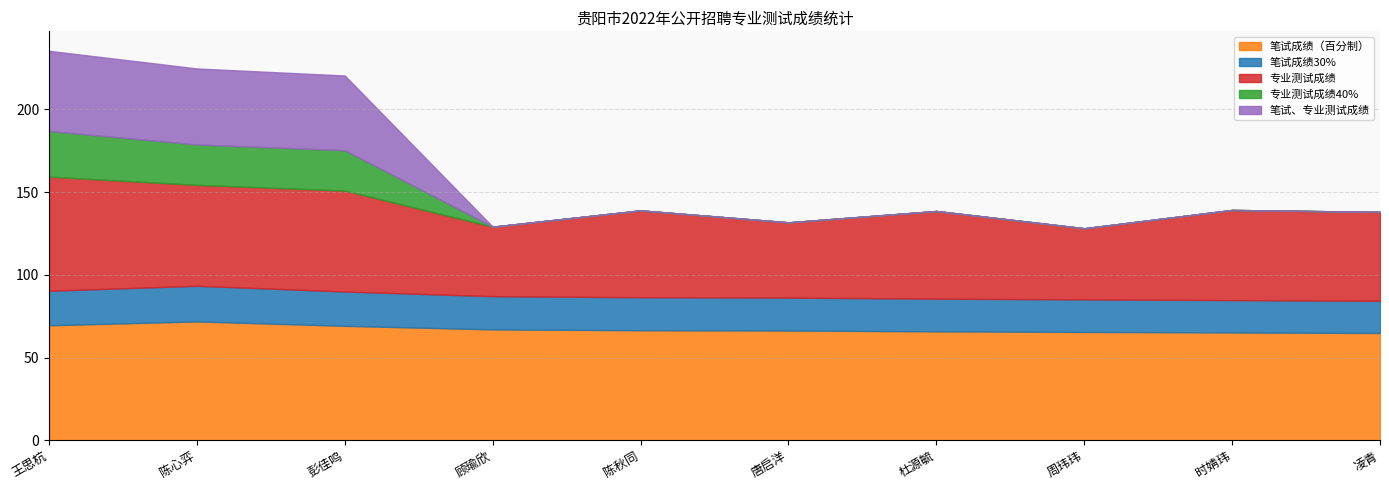

What is the label of the 3rd point from the right?

周玮玮